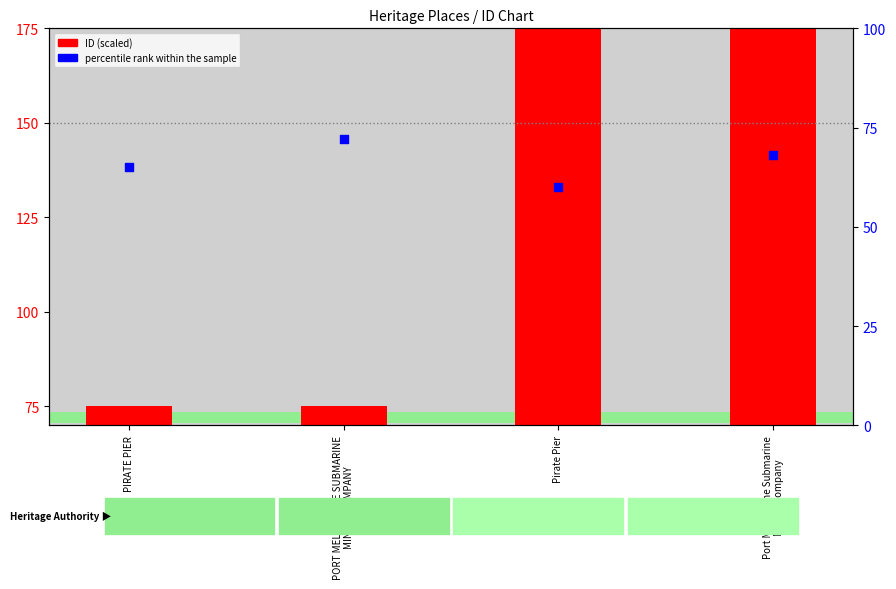

At which category is the sum across all series the highest?

Port Melbourne Submarine
Mining Company